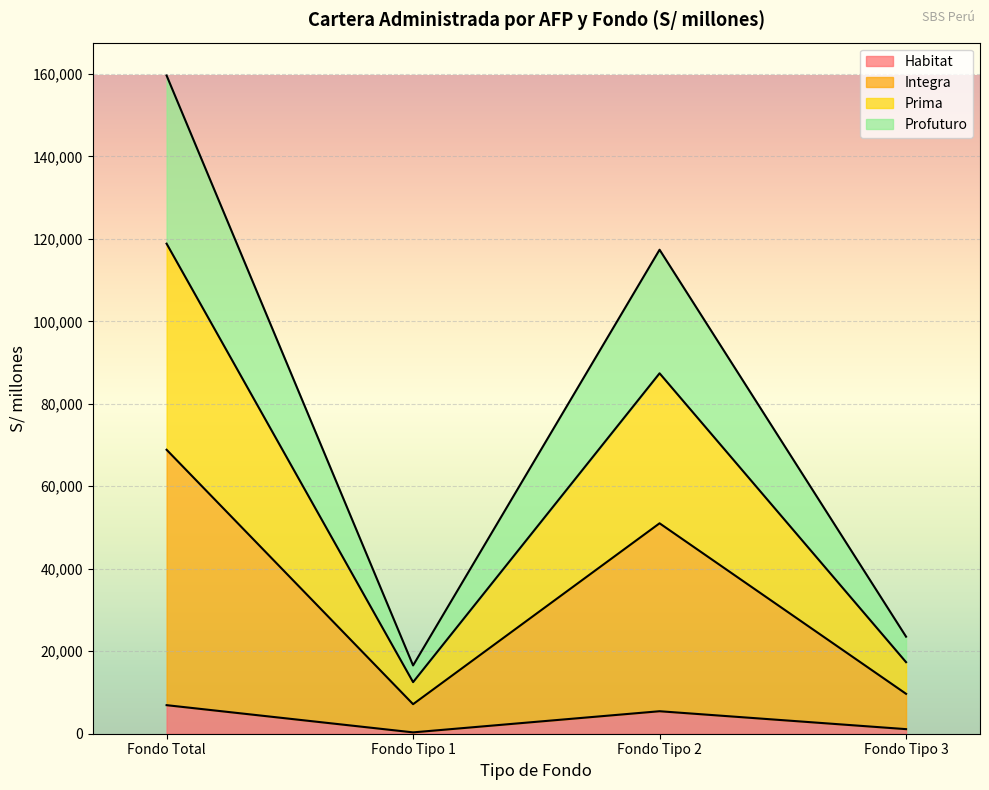

Does the chart display data point markers on the line(s)?

No